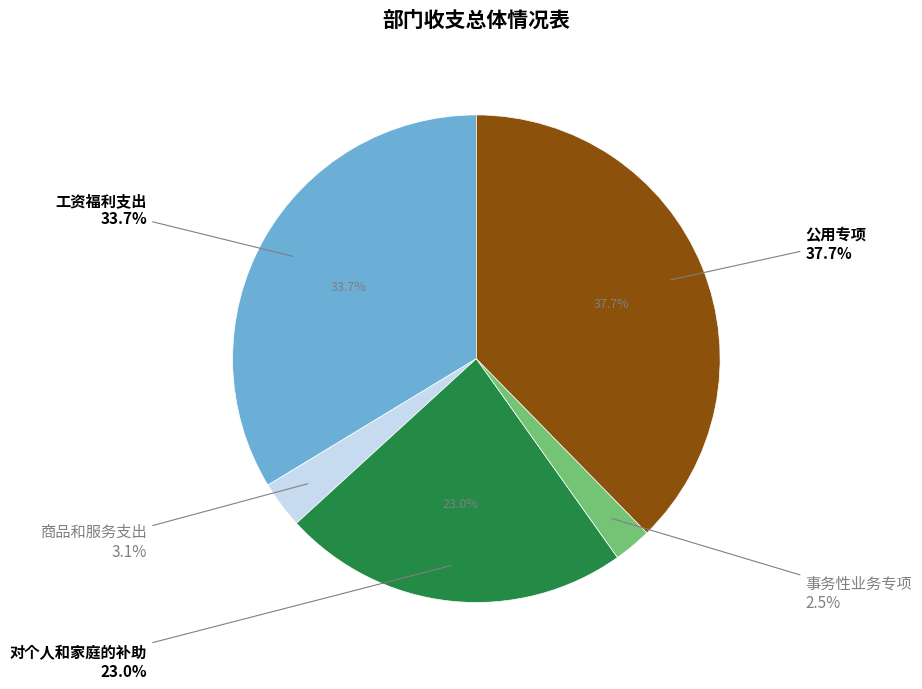

What percentage is the 对个人和家庭的补助 slice, to the nearest percent?

23%